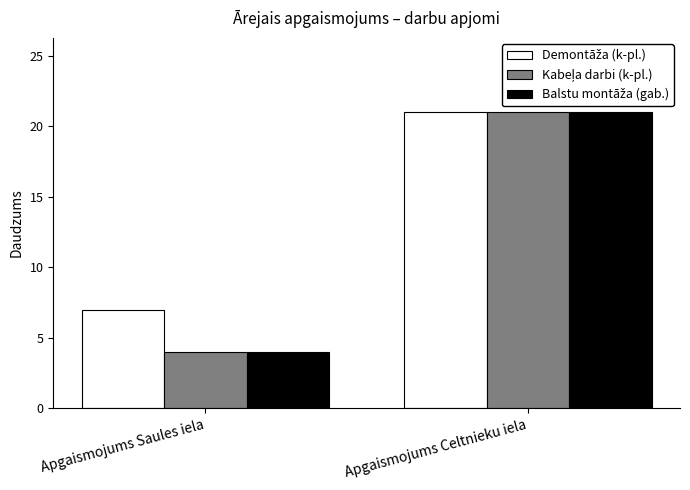

At which category is the sum across all series the highest?

Apgaismojums Celtnieku iela